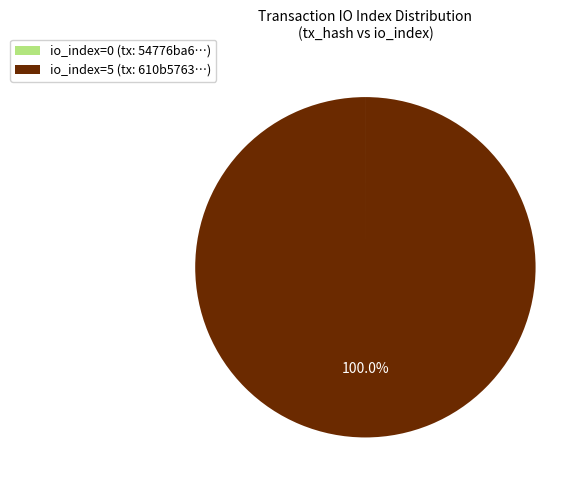

What is the largest slice in the pie chart?

io_index=5 (tx: 610b5763…)